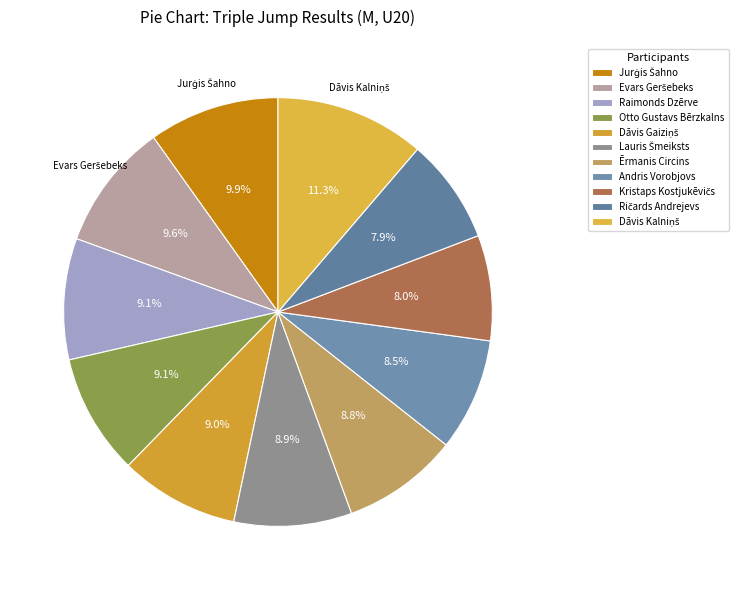

Does any single category account for the majority?

No